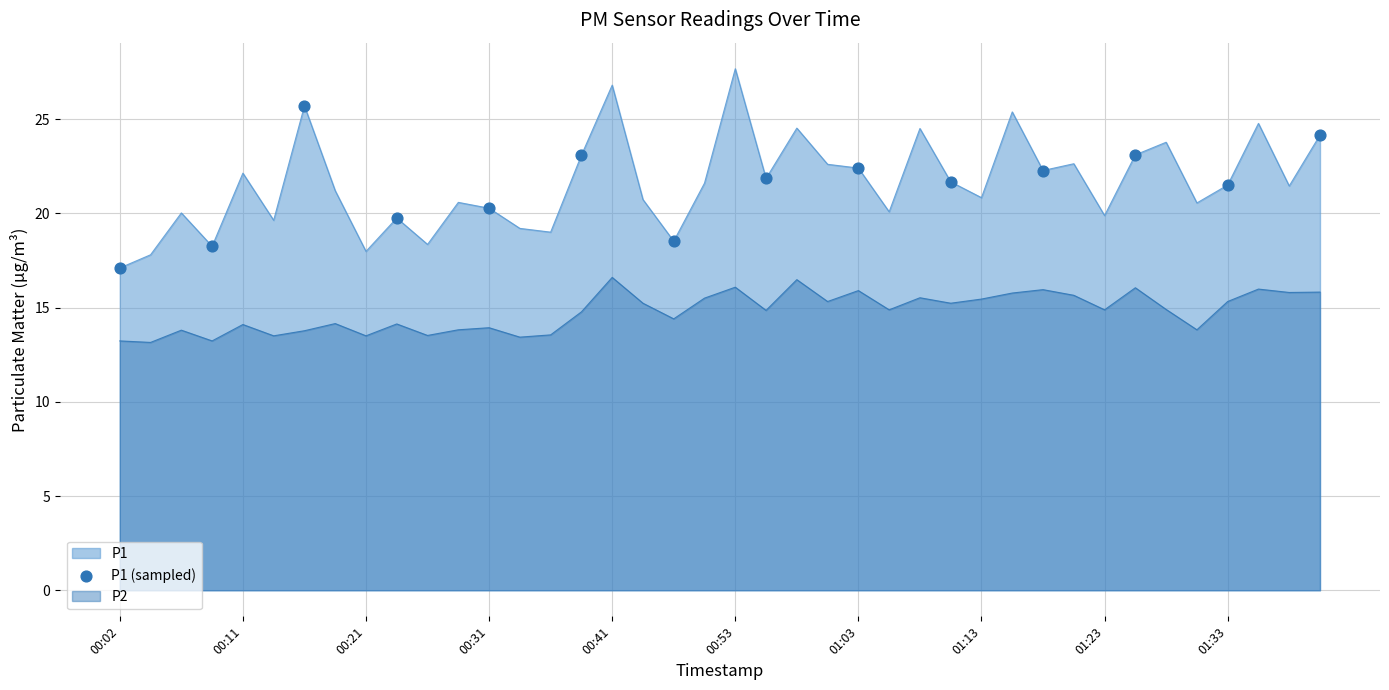

What is the spread (max minus min) of values at 00:53?

11.6